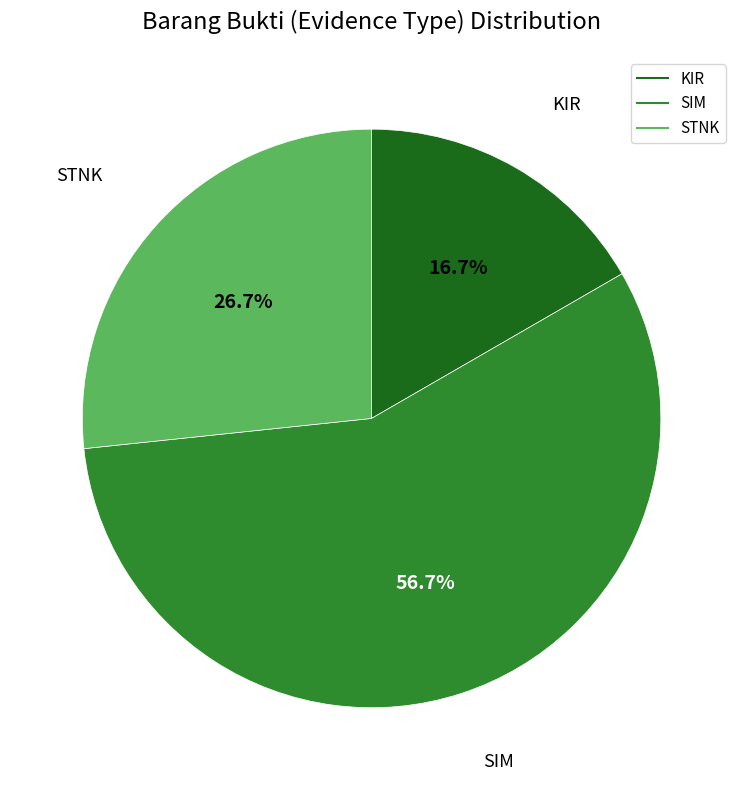

To the nearest percent, what is the average slice percentage?

33%